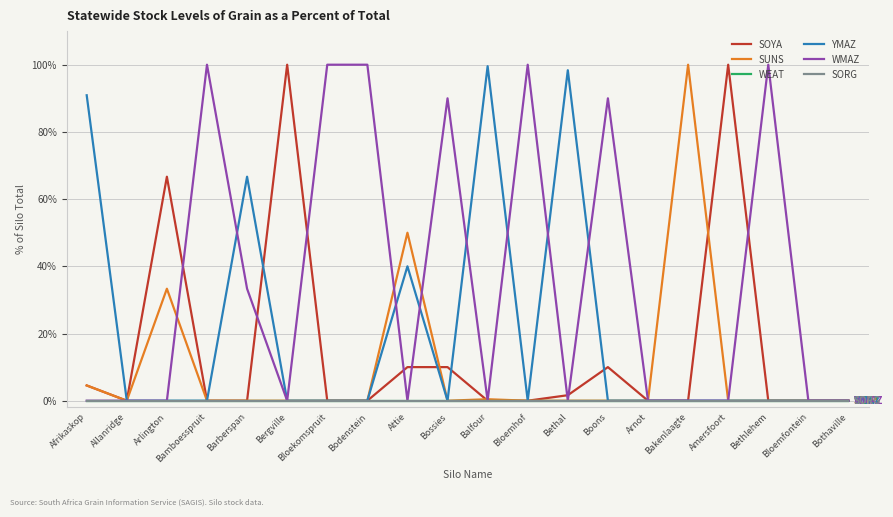

Which series has the largest total across all categories?

WMAZ